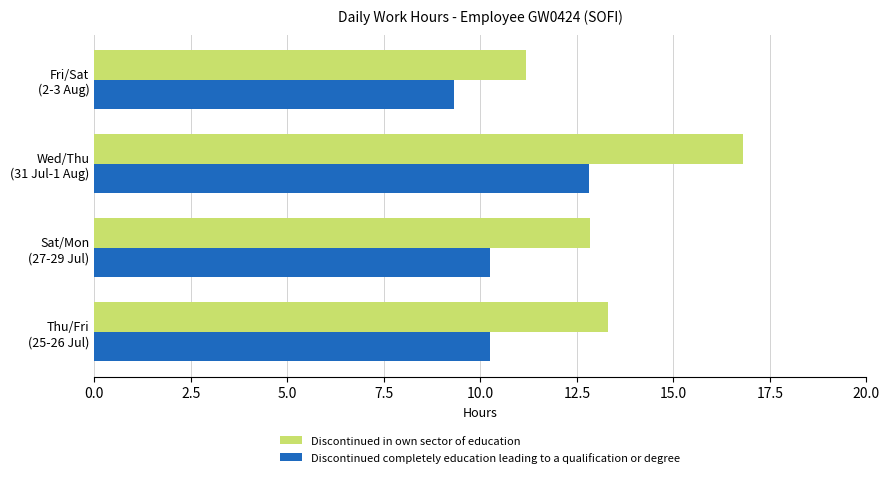

What are all the series names shown in the legend?

Discontinued in own sector of education, Discontinued completely education leading to a qualification or degree